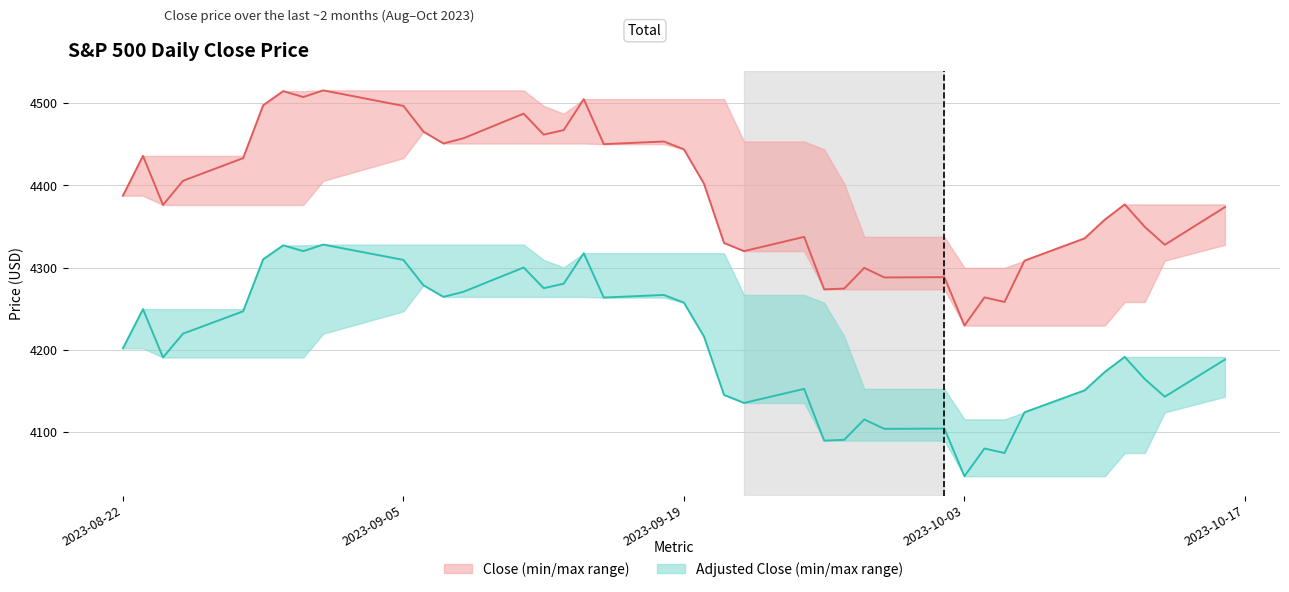

What is the difference between the second highest and minimum values in the Close series?

285.4